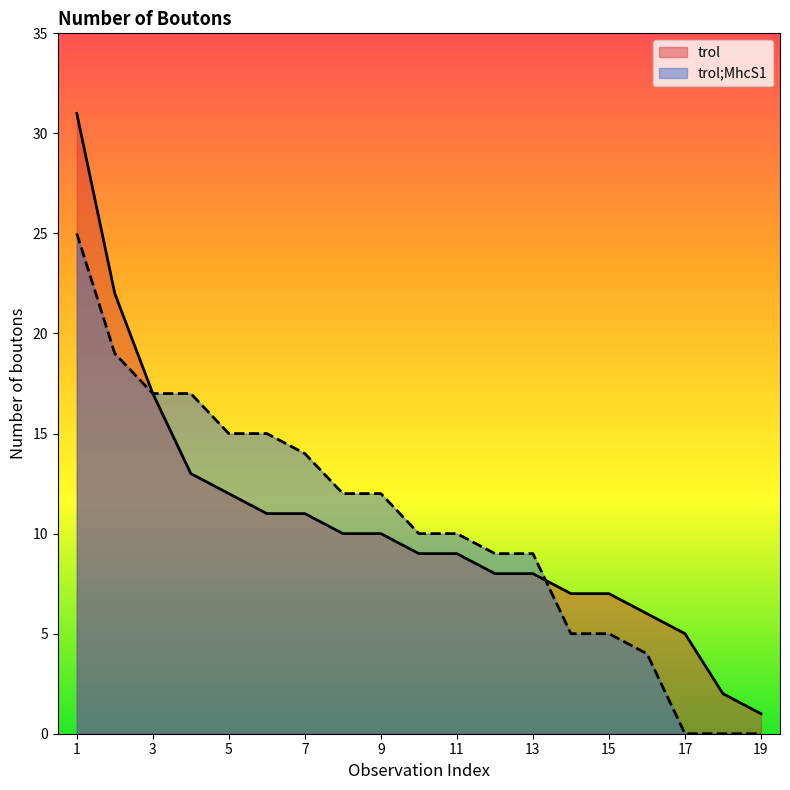

Which category has the highest value across all series?

1